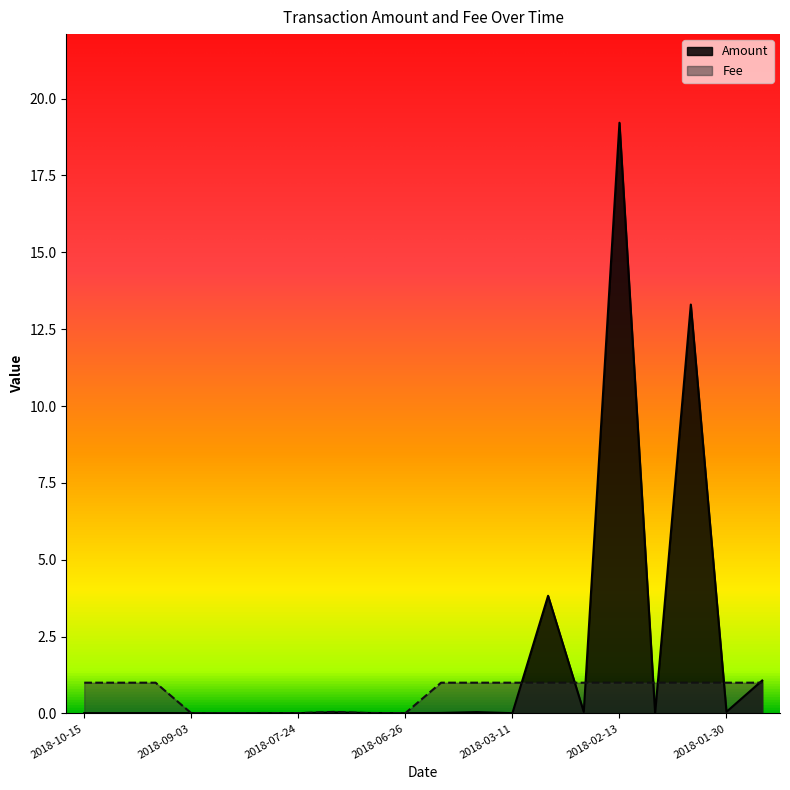

Where do Amount and Fee first cross each other?

2018-09-18 and 2018-09-03